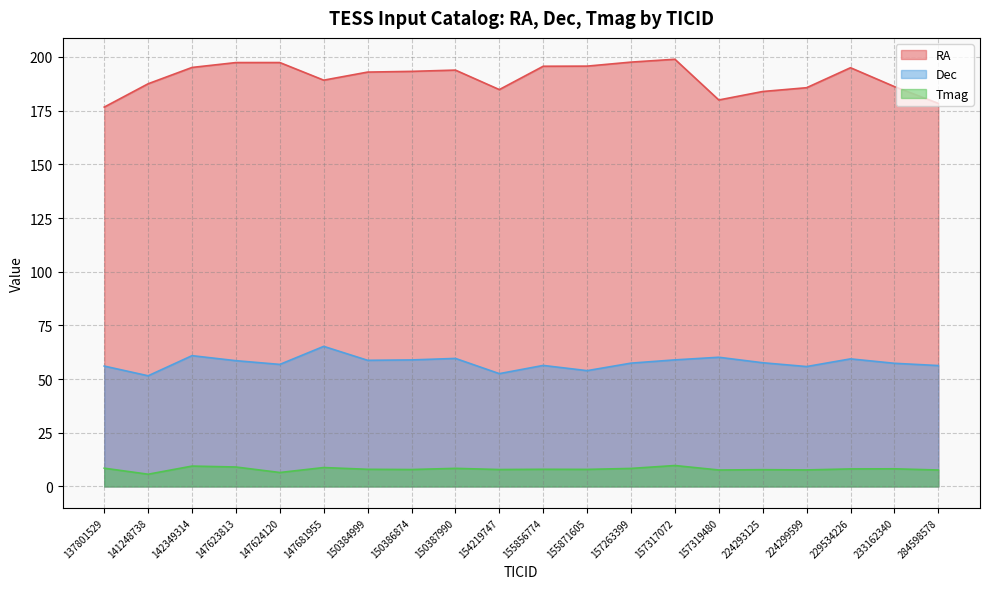

How many series are shown in this chart?

3